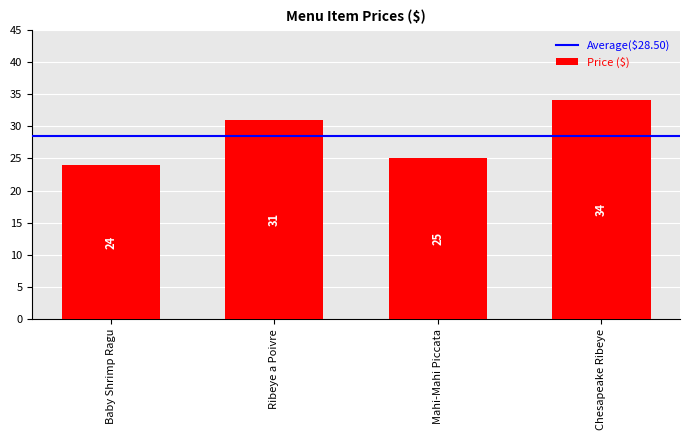

Does the chart contain any negative values?

No